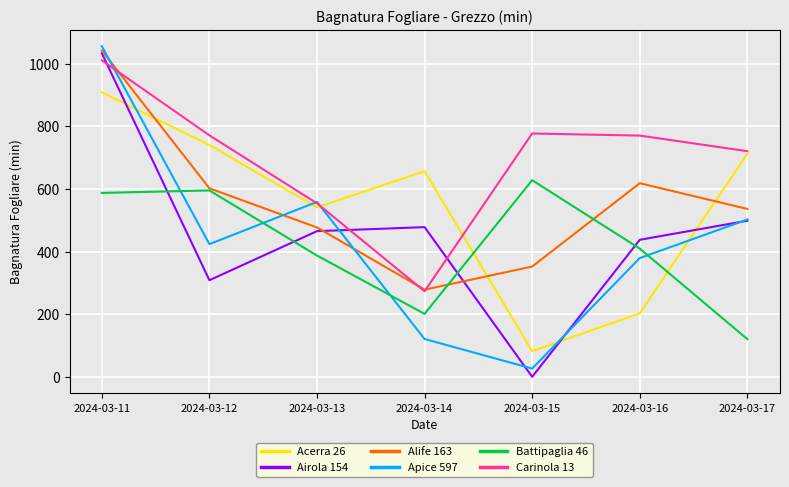

What is the difference between the highest and lowest values at 2024-03-14?

535.7